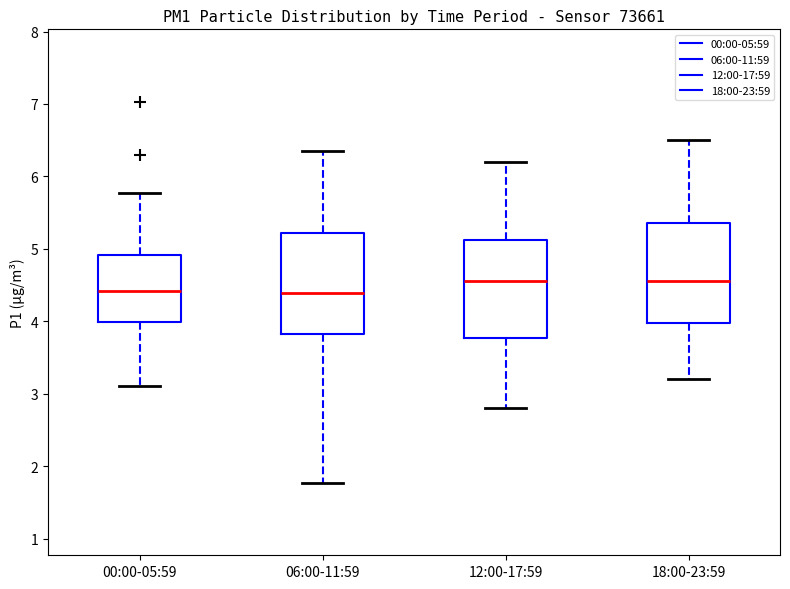

Reading left to right, read every box against the y-axis: the position of its median line, the range the box covers, and the ends of its whiskers. The values are not printed on the chart, so give them approximately, as read against the axis.

00:00-05:59: median 4.4, box 4.0 to 4.9, whiskers 3.1 to 5.8
06:00-11:59: median 4.4, box 3.8 to 5.2, whiskers 1.8 to 6.4
12:00-17:59: median 4.6, box 3.8 to 5.1, whiskers 2.8 to 6.2
18:00-23:59: median 4.6, box 4.0 to 5.4, whiskers 3.2 to 6.5